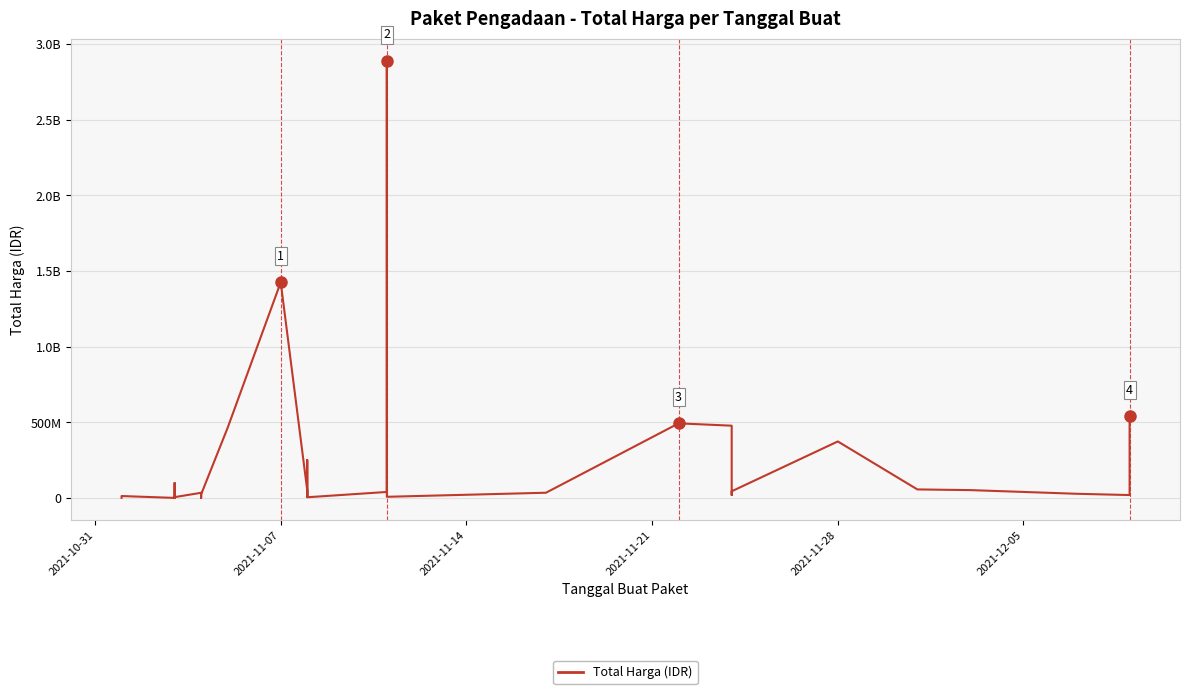

What is the smallest value displayed?

78000